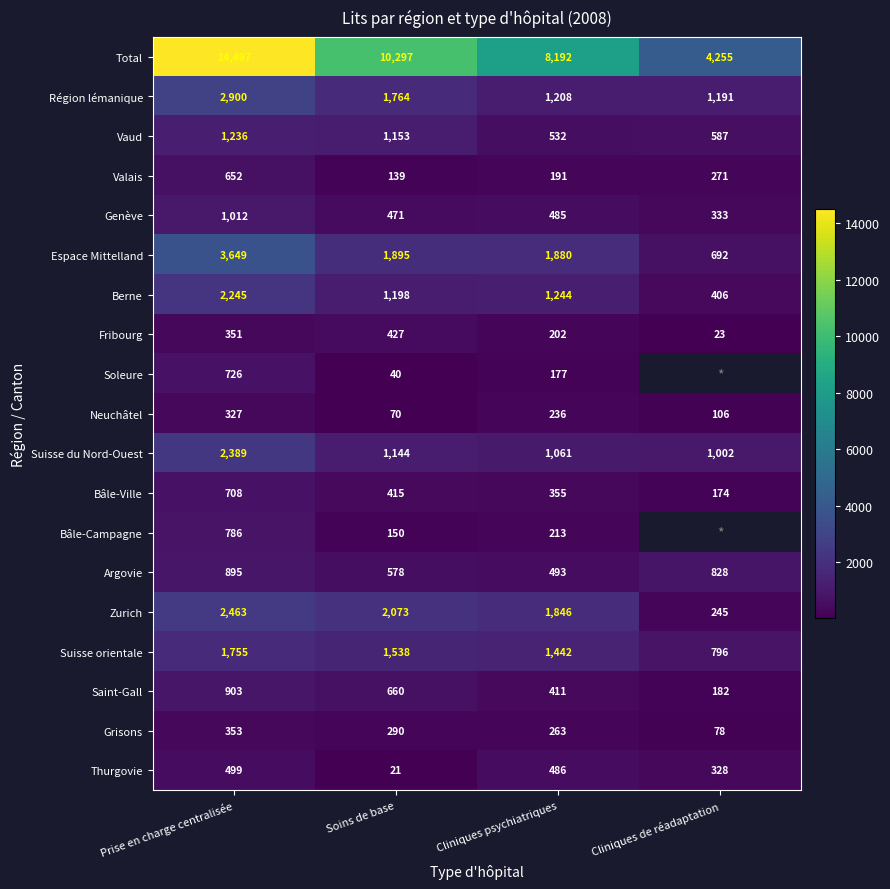

Is the value of Région lémanique at Cliniques de réadaptation greater than the value of Total at Soins de base?

No